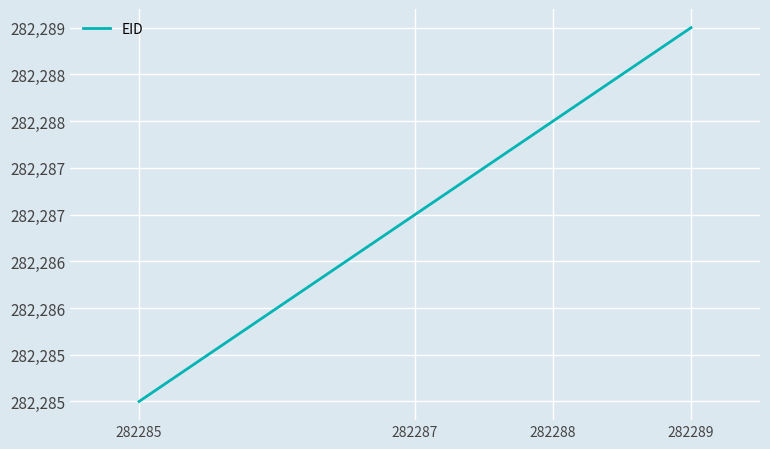

What is the greatest value displayed?

282289